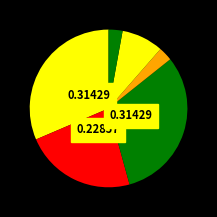

How many segments does this pie chart have?

6